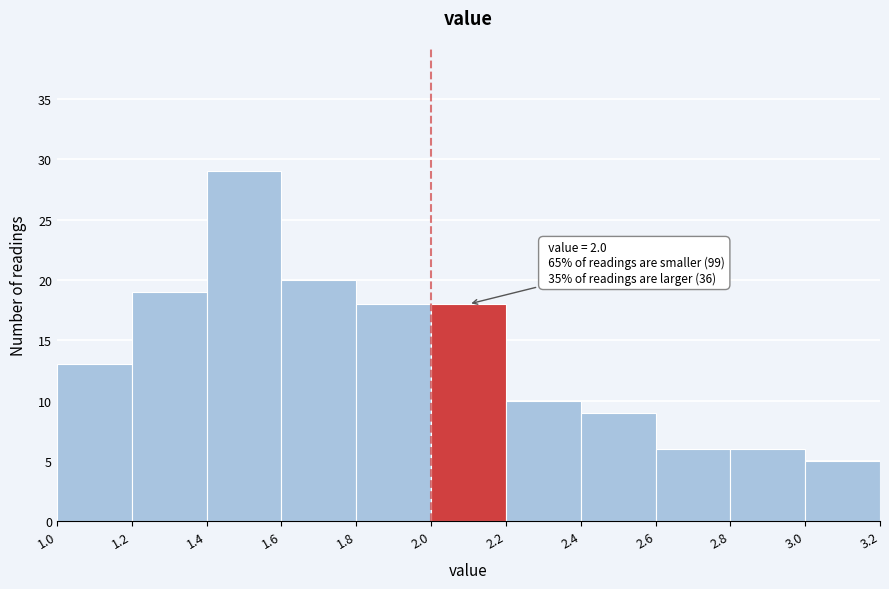

Over which range of the x-axis is the bar tallest?

1.4 to 1.6